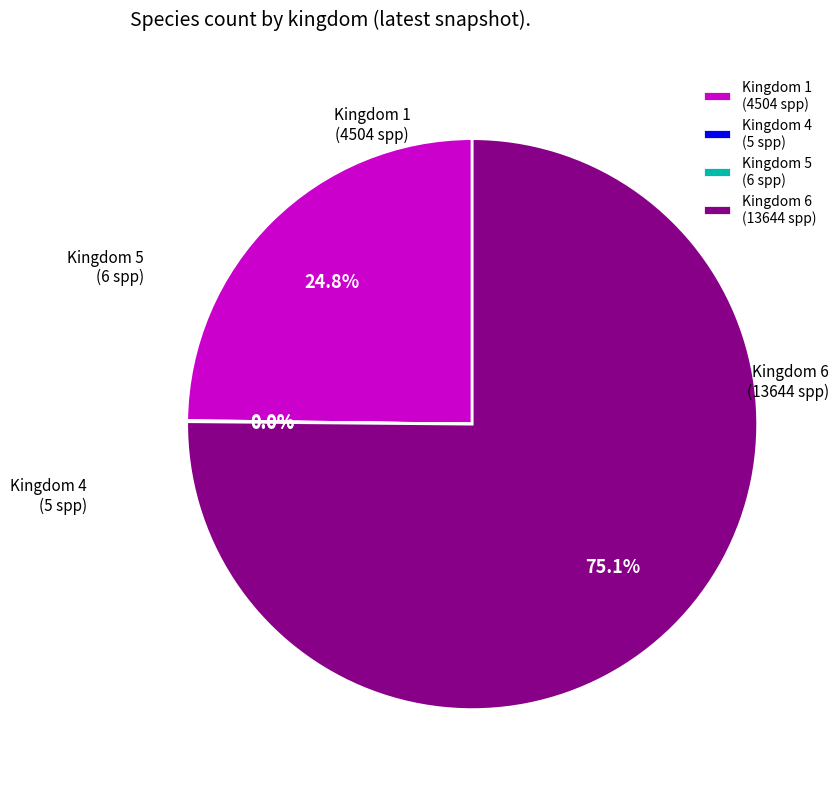

What is the largest slice in the pie chart?

Kingdom 6 (13644 spp)